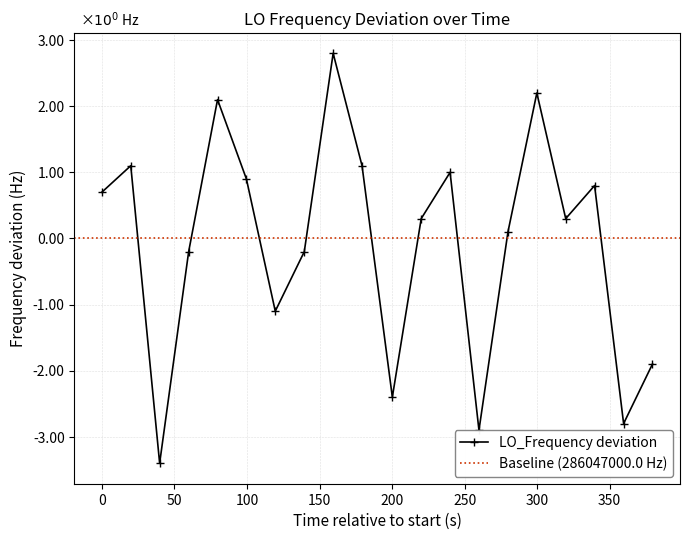

What is the difference between the maximum and minimum values?

6.2